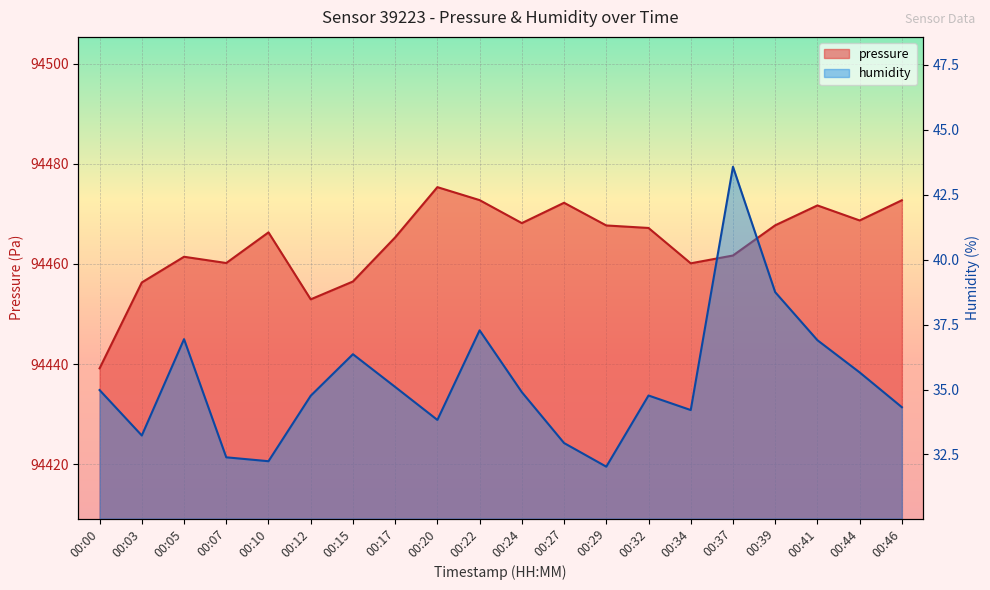

Between 00:05 and 00:41, which series saw the biggest shift?

pressure